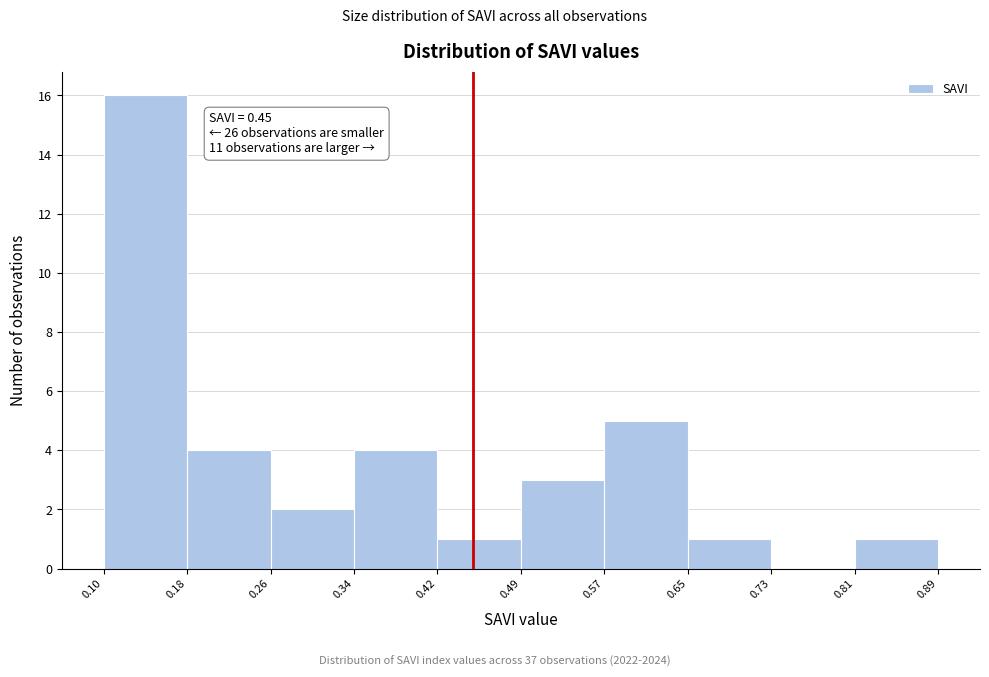

Over which range of the x-axis is the bar tallest?

0.10 to 0.18